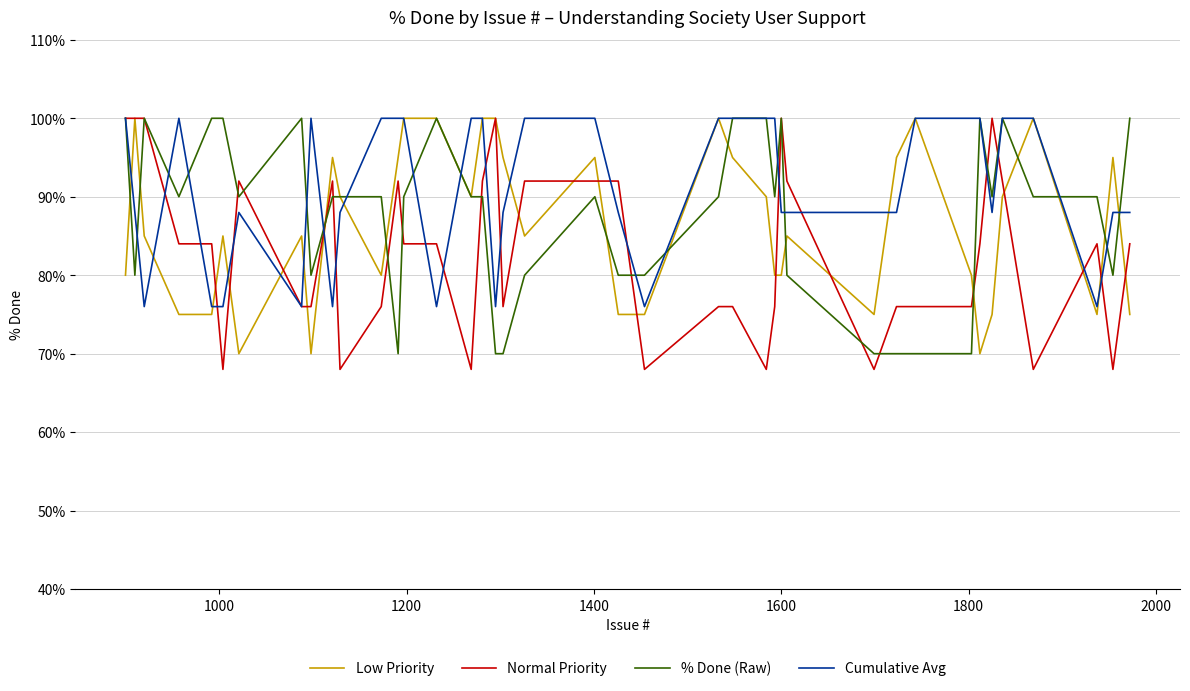

What is the smallest value displayed?

68